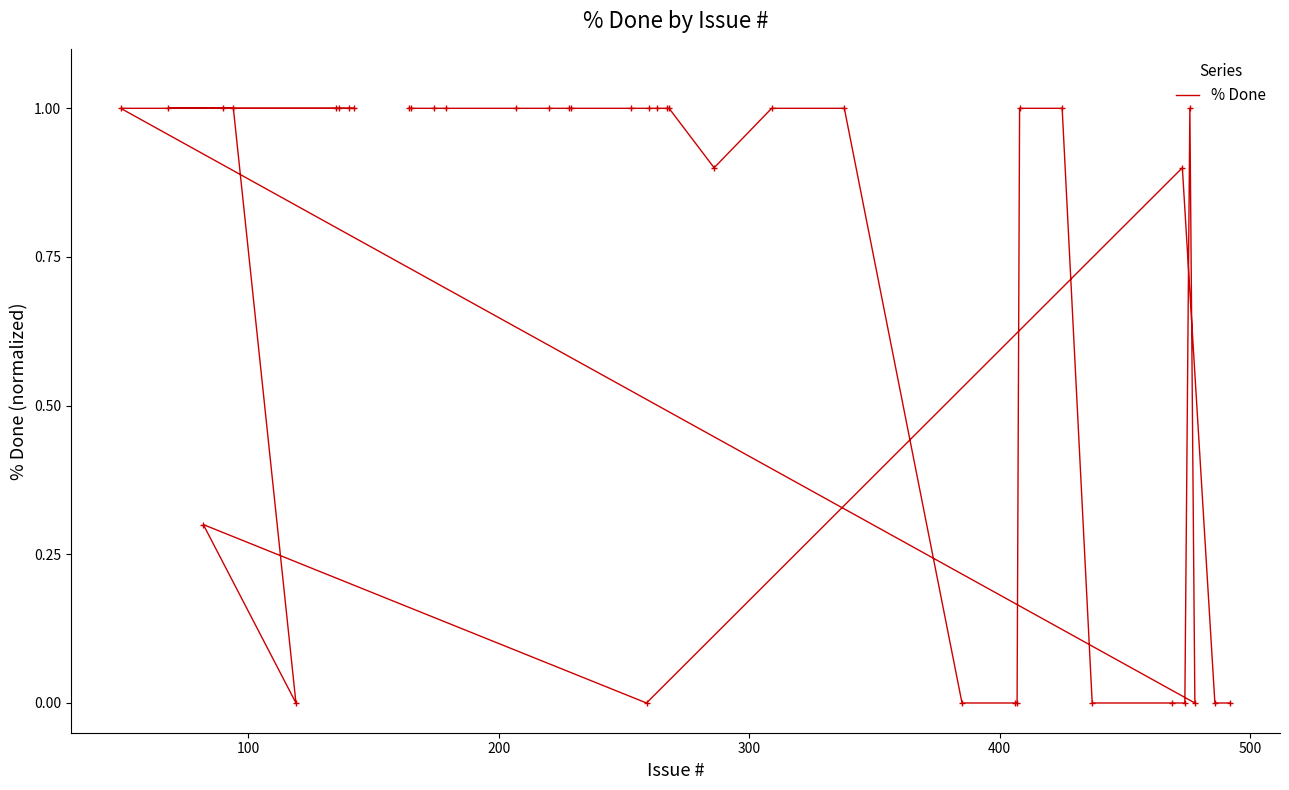

What is the greatest value displayed?

1.0